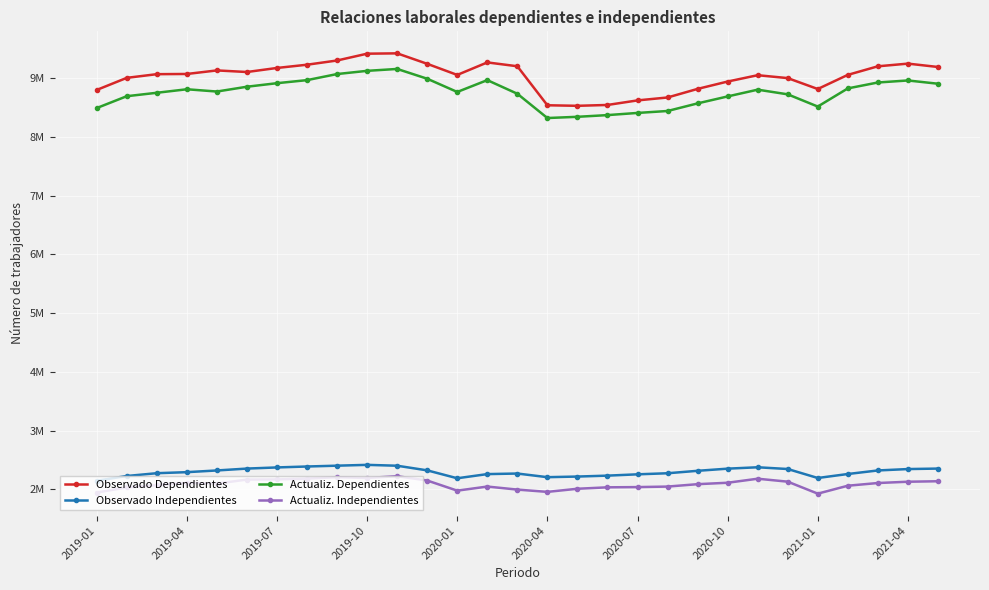

Is this an area chart (filled region under the line)?

No